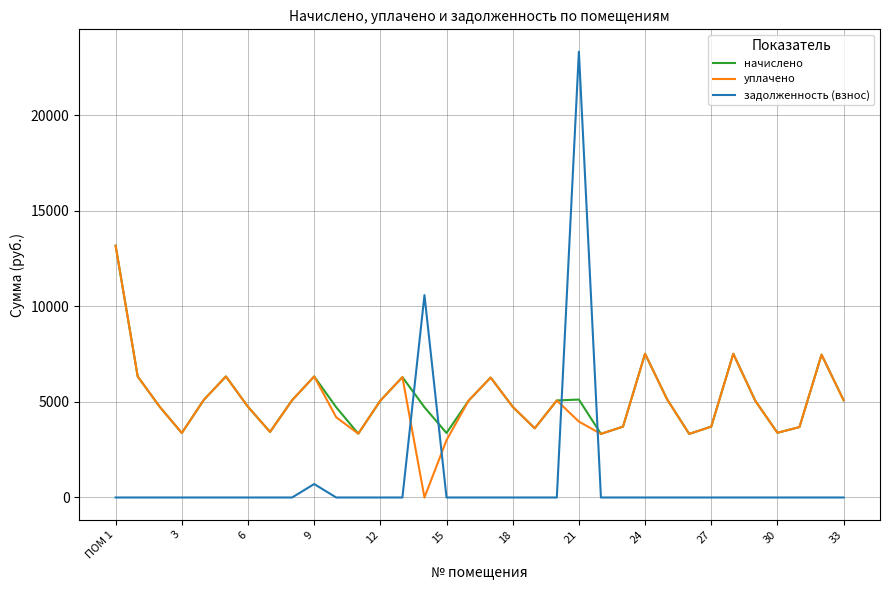

Which series has the largest range (max minus min)?

задолженность (взнос)